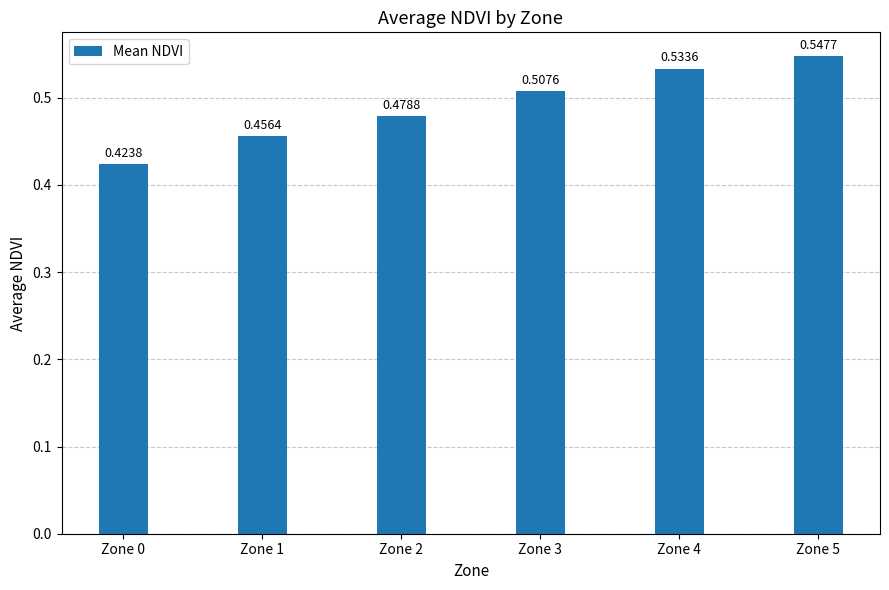

What is the sum of the values at Zone 3 and Zone 1?

1.0